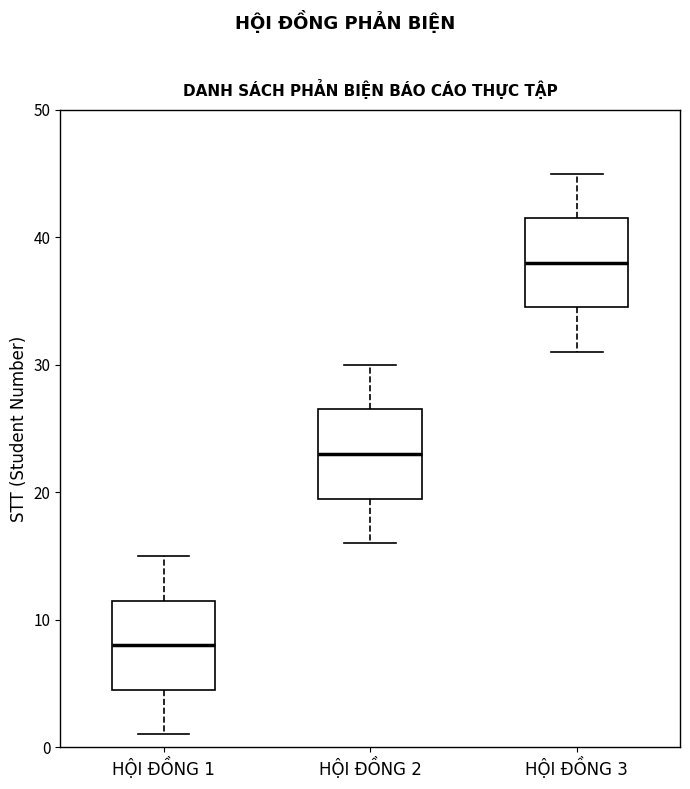

Reading left to right, transcribe this box plot: for each box, give where its median line is, the range the box spans, and where its two whiskers end, as read against the y-axis. The values are not printed on the chart, so give them approximately, as read against the axis.

HỘI ĐỒNG 1: median 8, box 5 to 12, whiskers 1 to 15
HỘI ĐỒNG 2: median 23, box 20 to 27, whiskers 16 to 30
HỘI ĐỒNG 3: median 38, box 35 to 42, whiskers 31 to 45